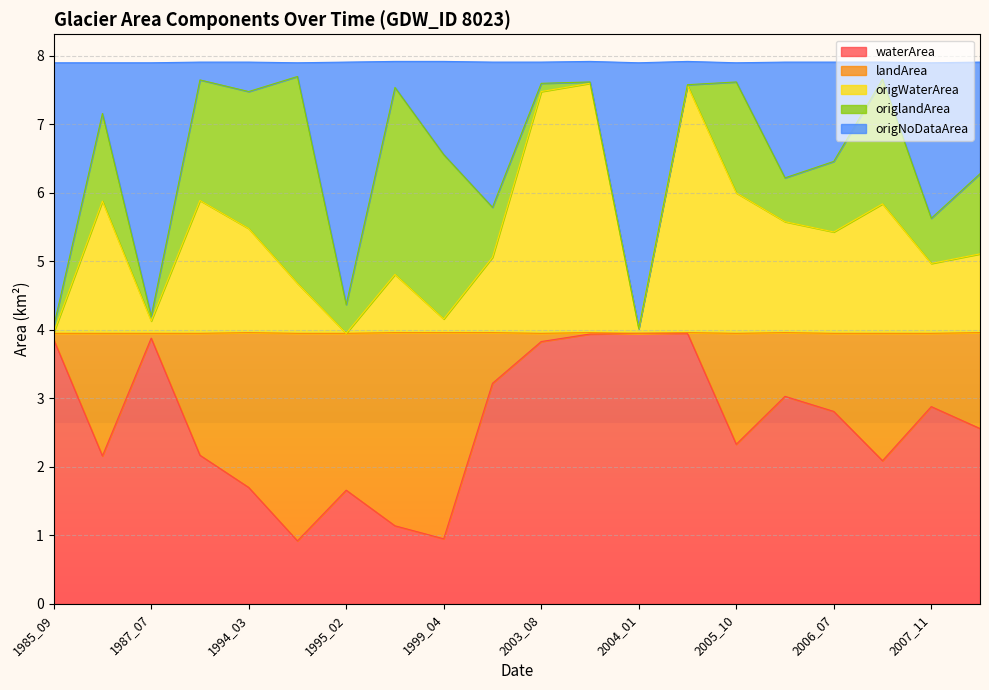

Which label corresponds to the largest value in the chart?

1994_11